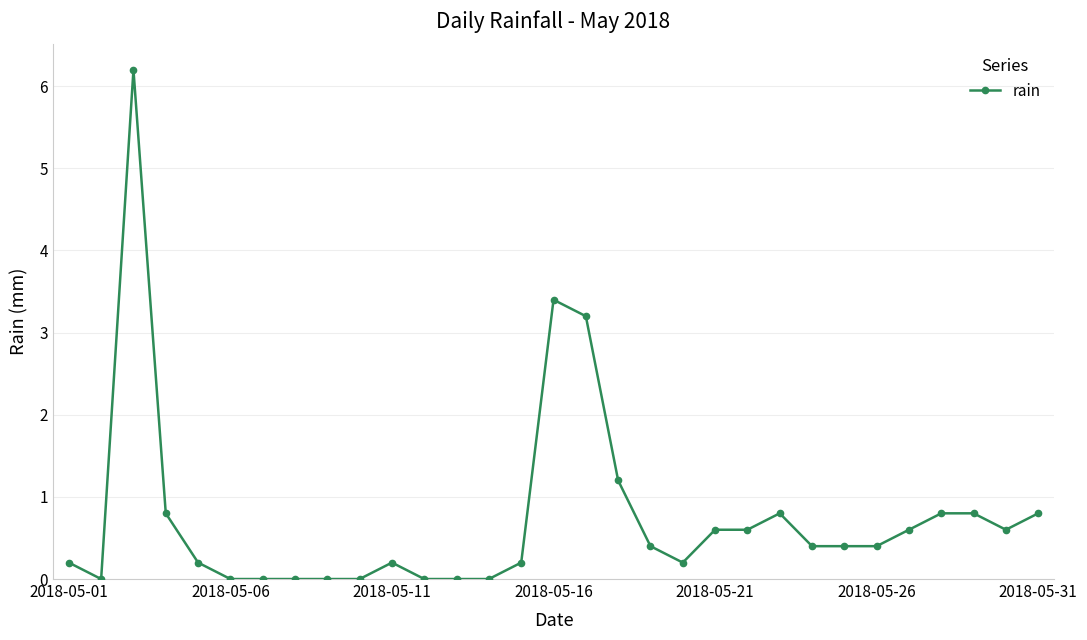

What is the difference between the maximum and second lowest values?

6.2